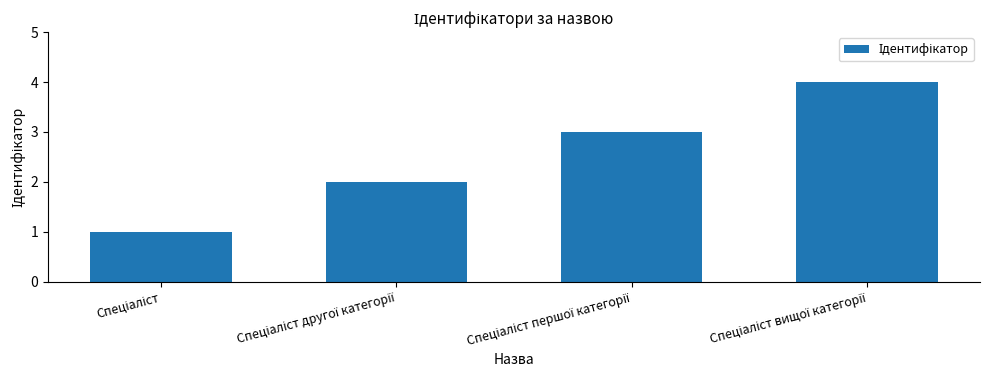

What is the sum of all values?

10